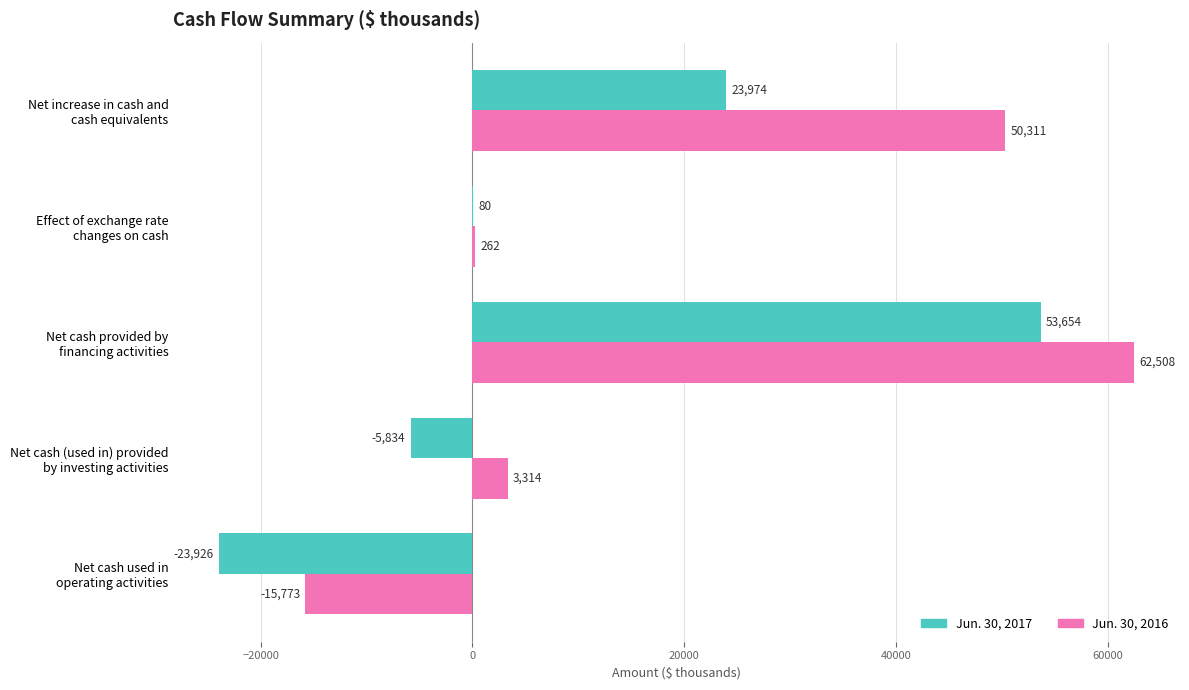

Which series has the largest total across all categories?

Jun. 30, 2016